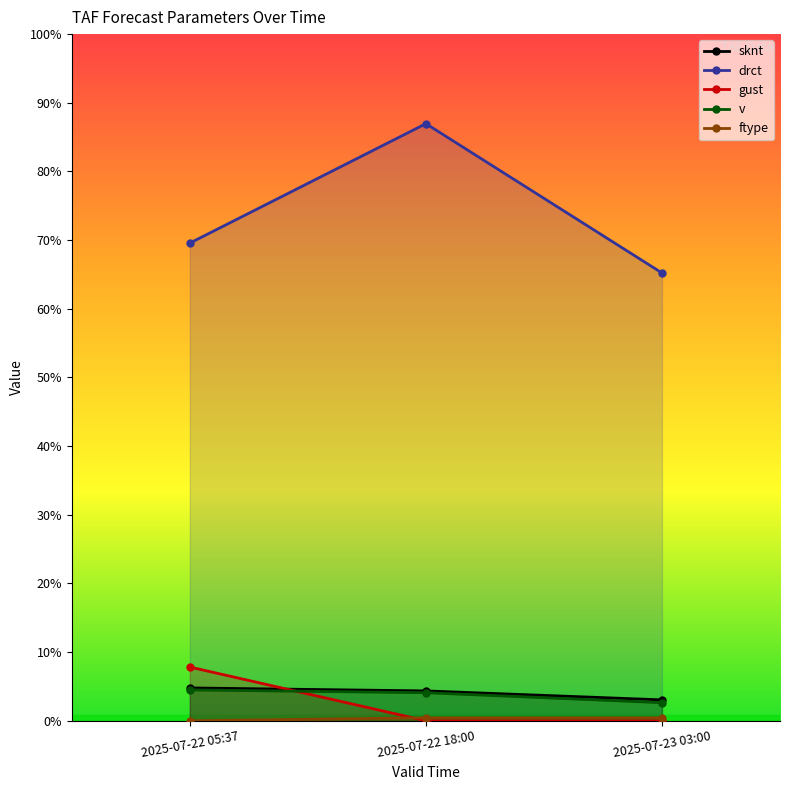

What is the label of the 2nd point from the left?

2025-07-22 18:00